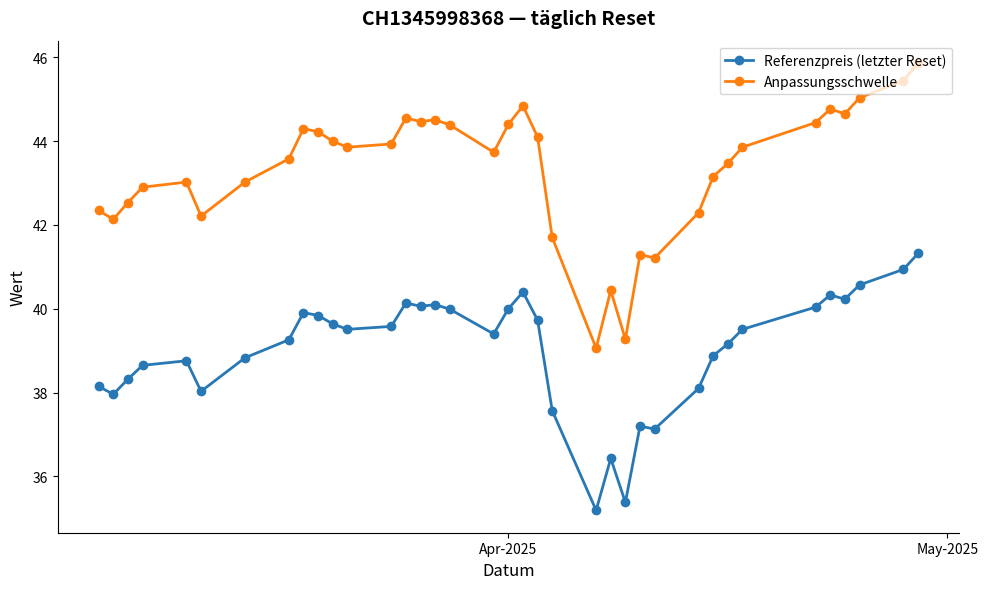

What is the value of the Referenzpreis (letzter Reset) point at the 13th from the left?

39.6